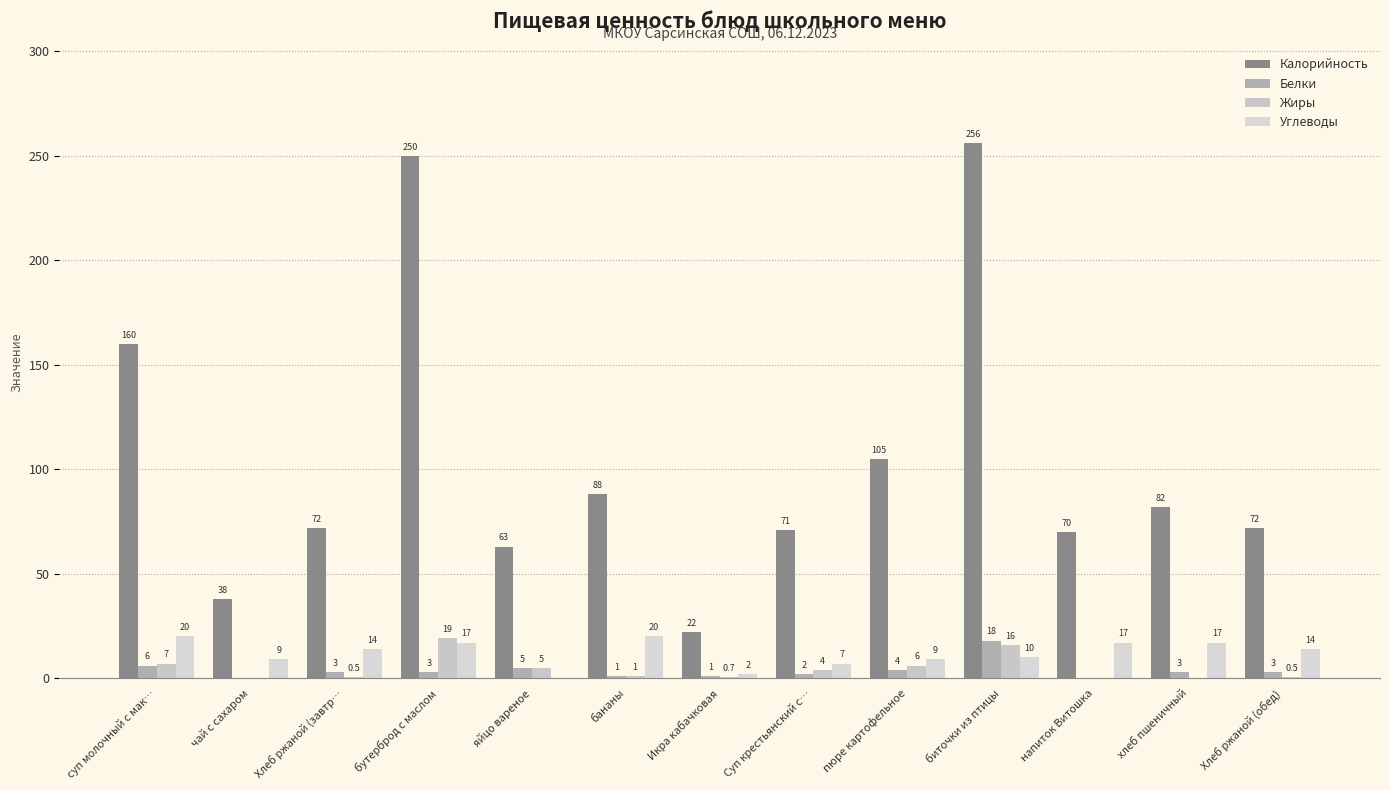

What is the maximum value for Белки?

18.0